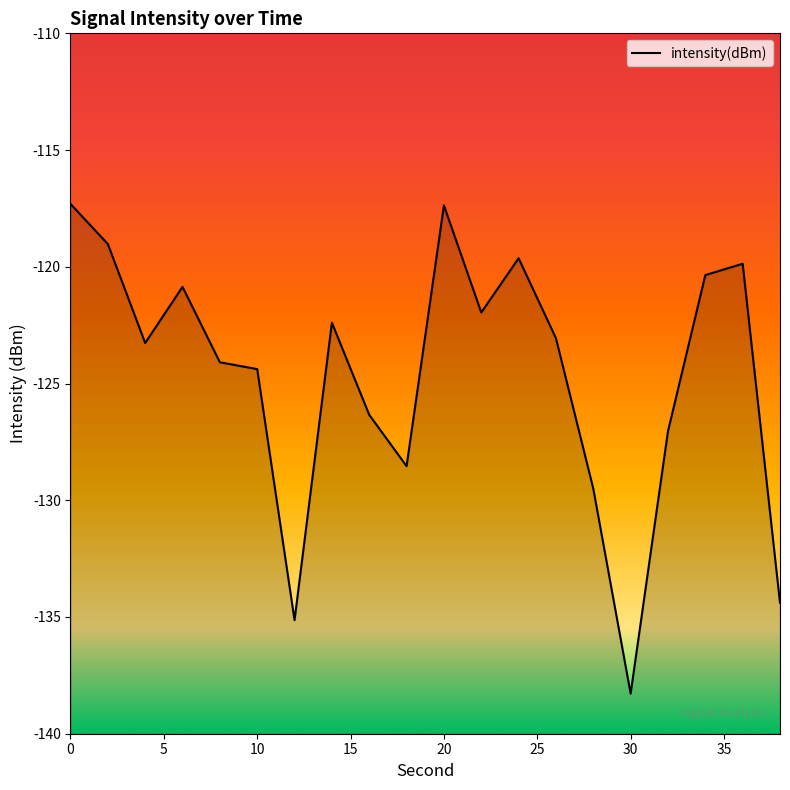

Is it true that the value at 13 is -82.3?

False